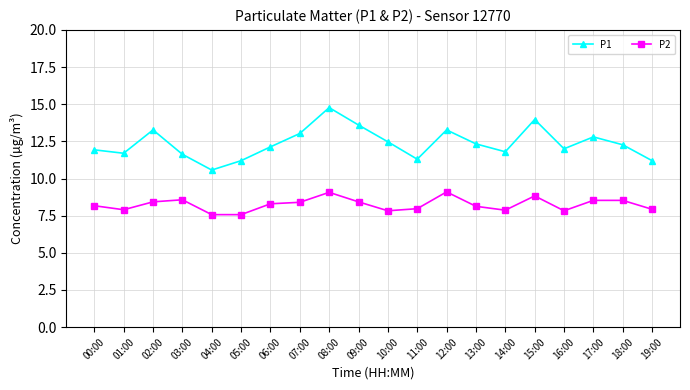

What is the approximate value of P1 at 04:00?

10.6